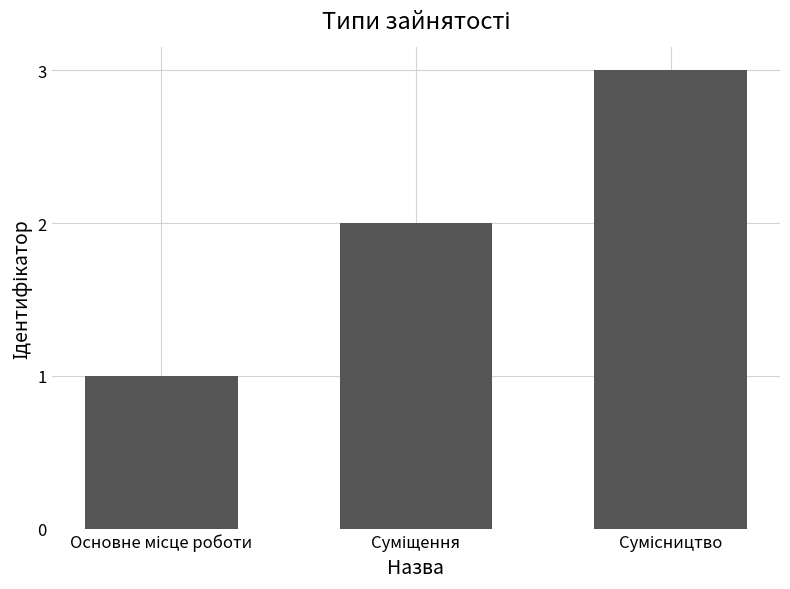

What is the greatest value displayed?

3